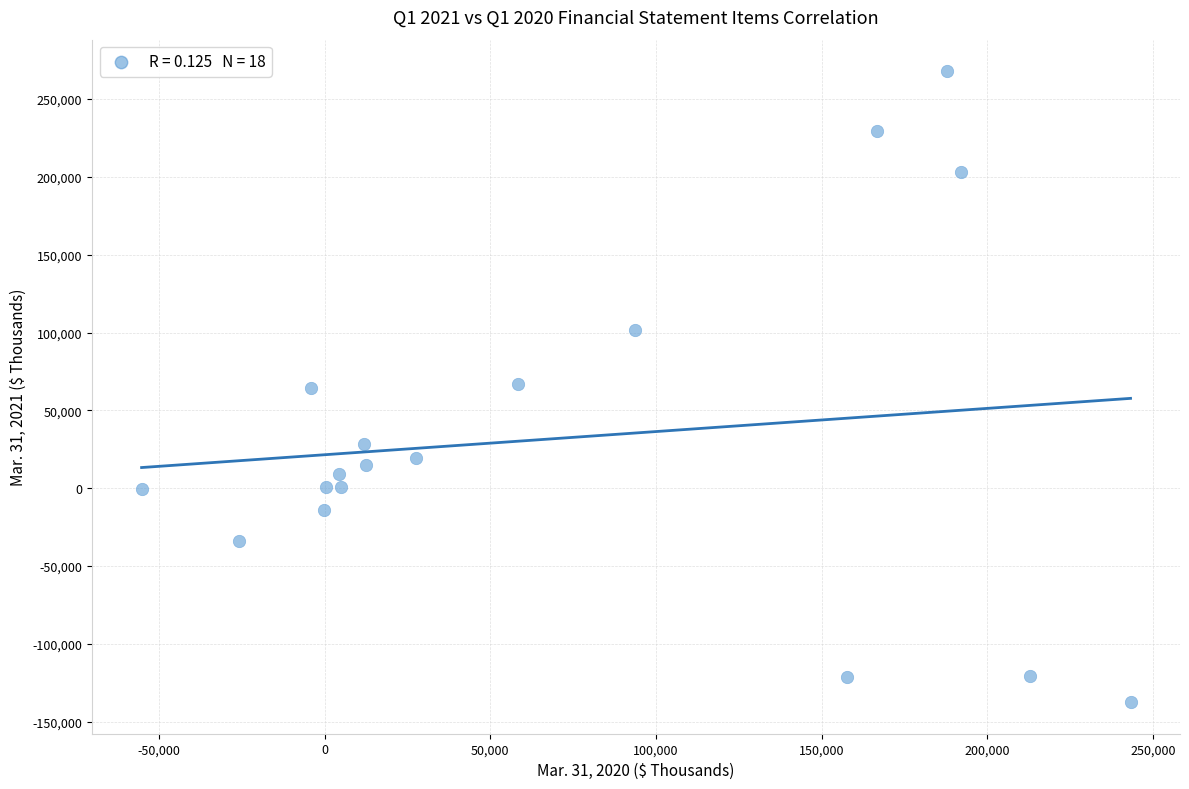

What is the range of Y values (max minus min)?

405416